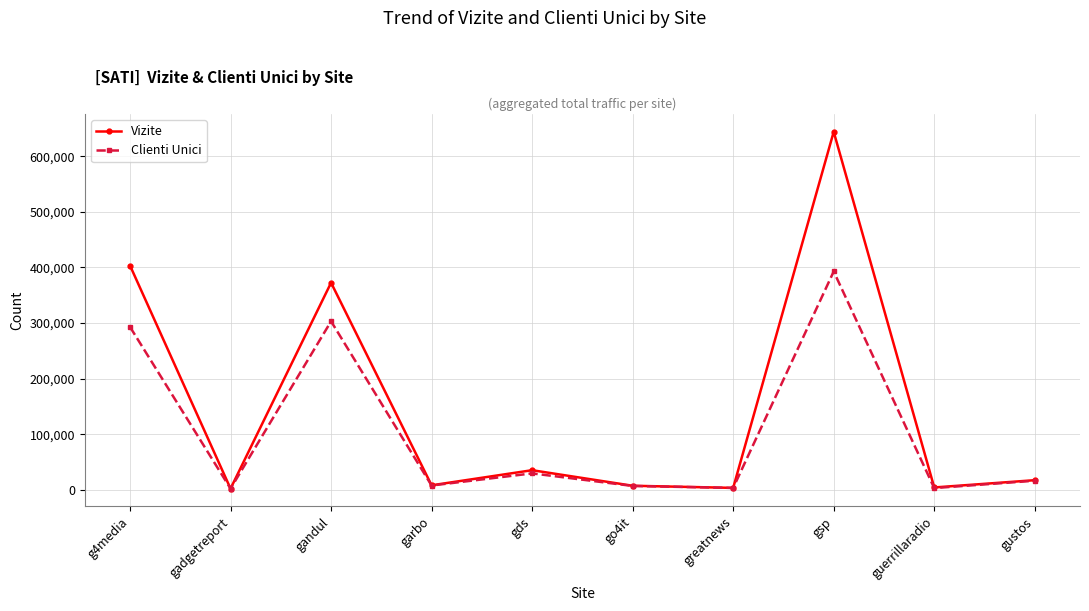

In Vizite, how many points are lower than both neighbors (excluding endpoints)?

4